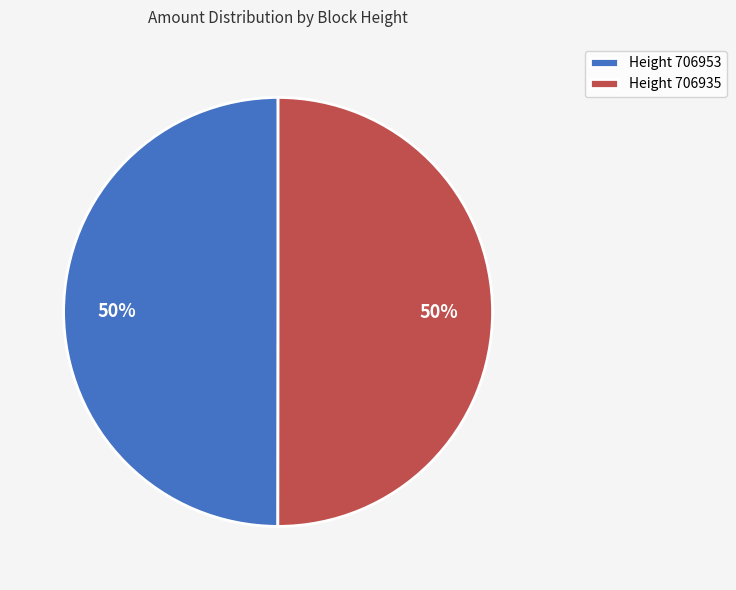

To the nearest percent, what is the average slice percentage?

50%